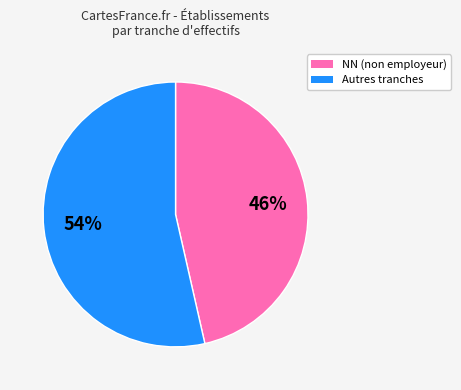

To the nearest percent, what is the average slice percentage?

50%